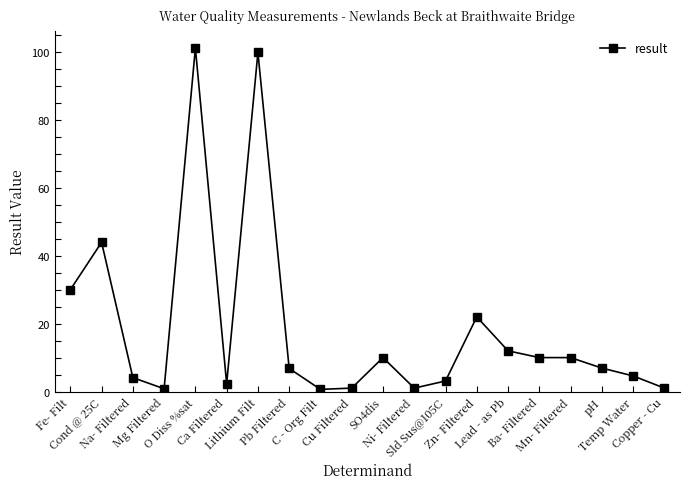

What is the greatest value displayed?

101.3